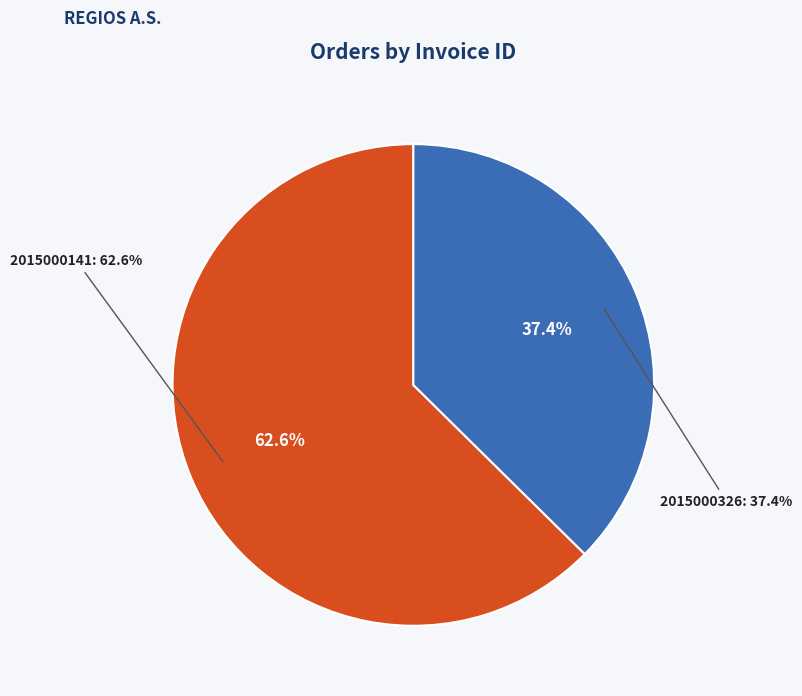

To the nearest percent, what is the average slice percentage?

50%